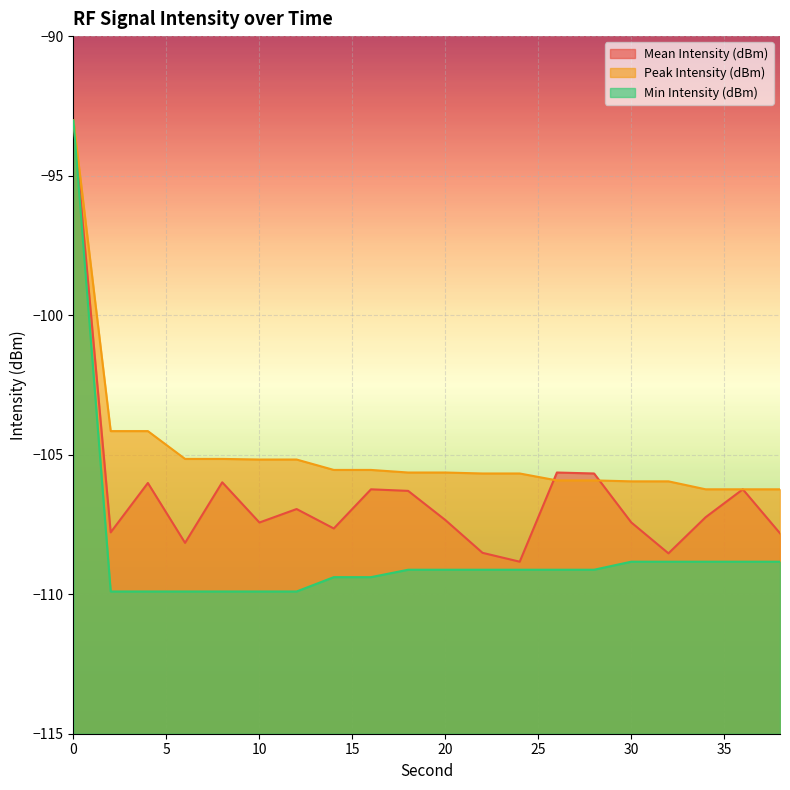

At which label is Peak Intensity (dBm) closest to -99?

2